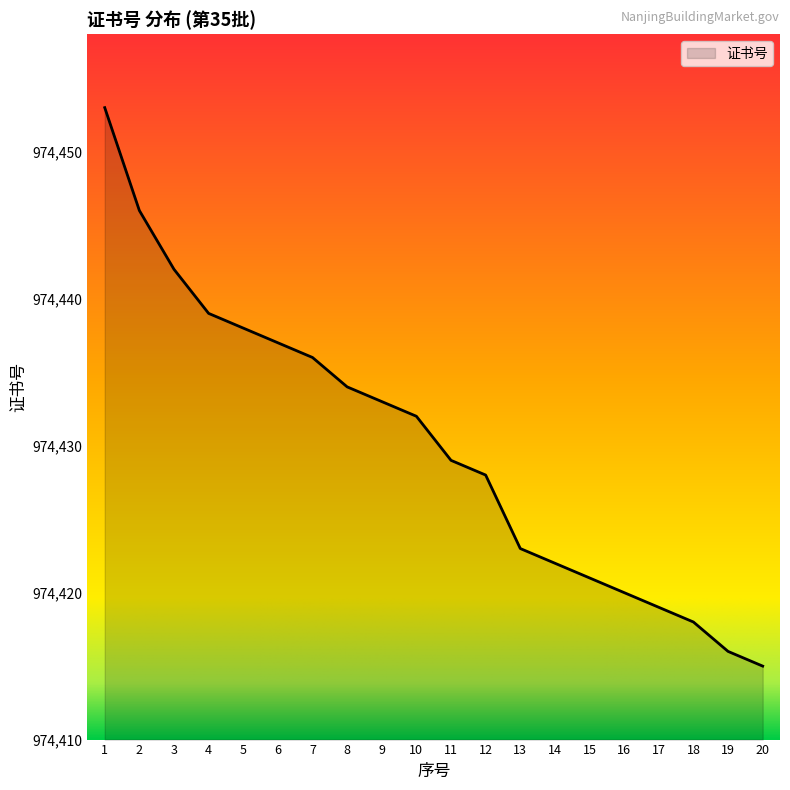

Approximately how many times larger is the value at 18 compared to 8?

1.0